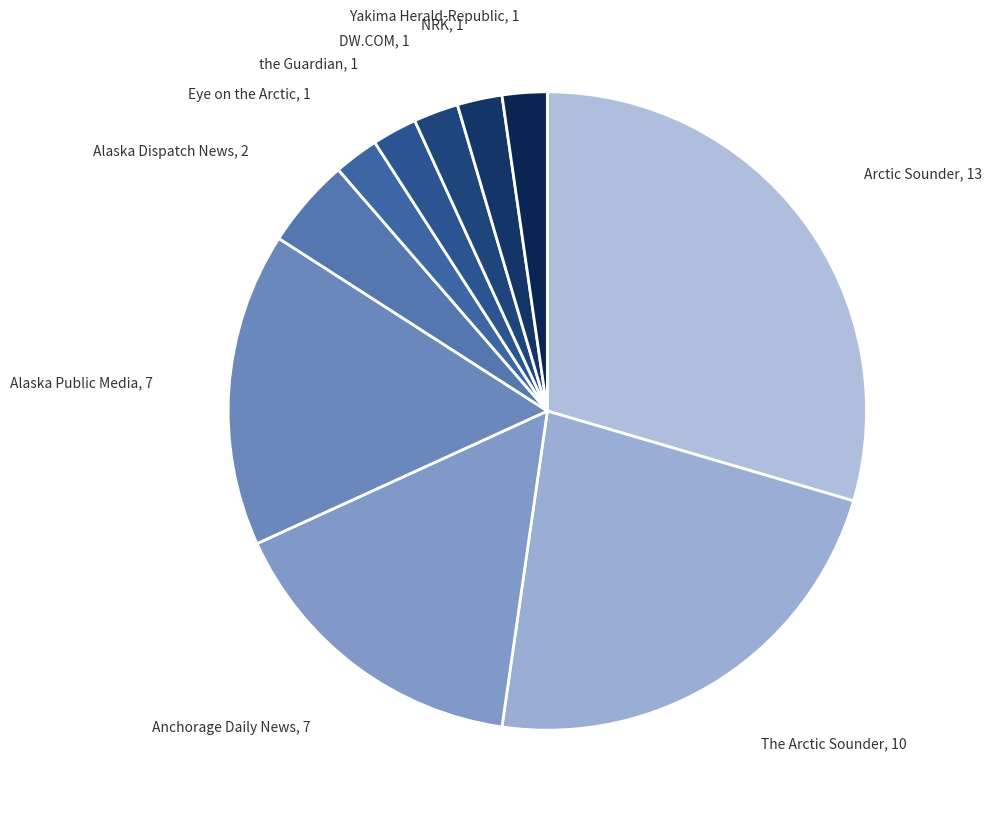

How many slices are in this pie chart?

10